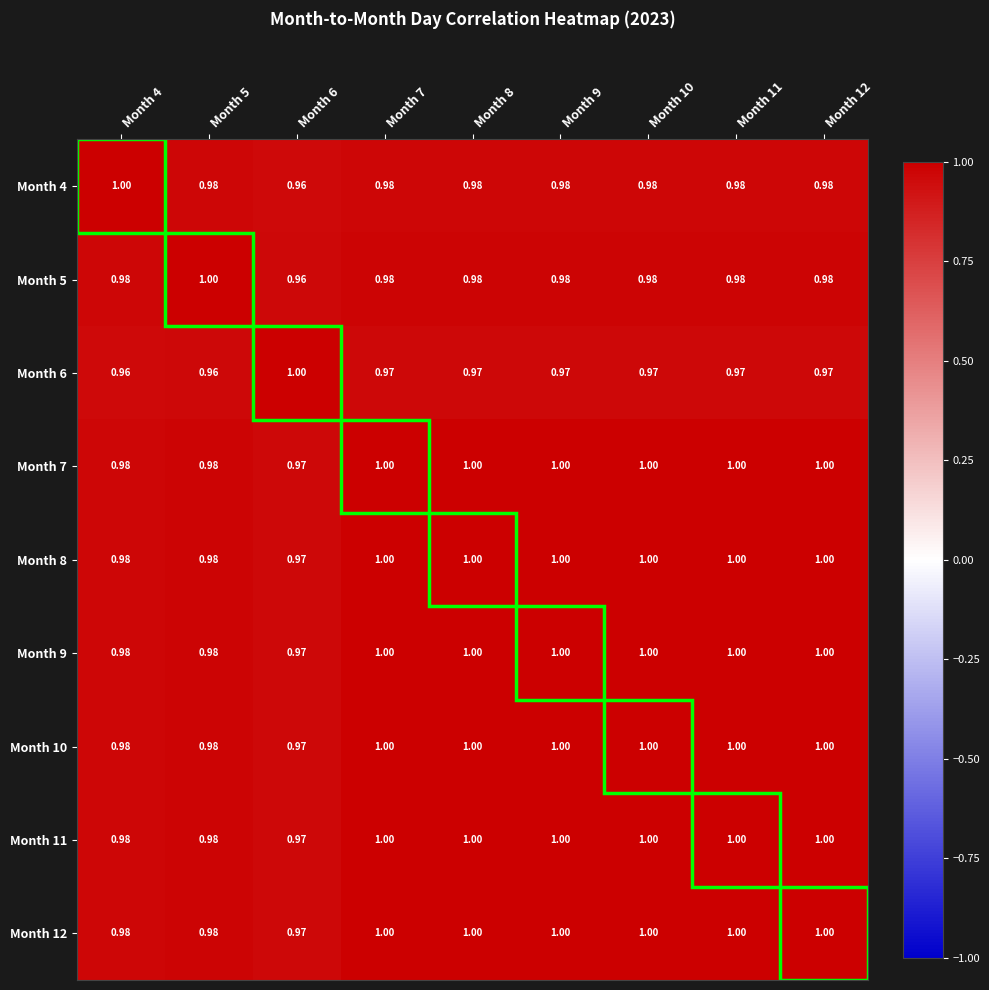

Is the value of Month 5 at Month 4 greater than the value of Month 10 at Month 11?

No